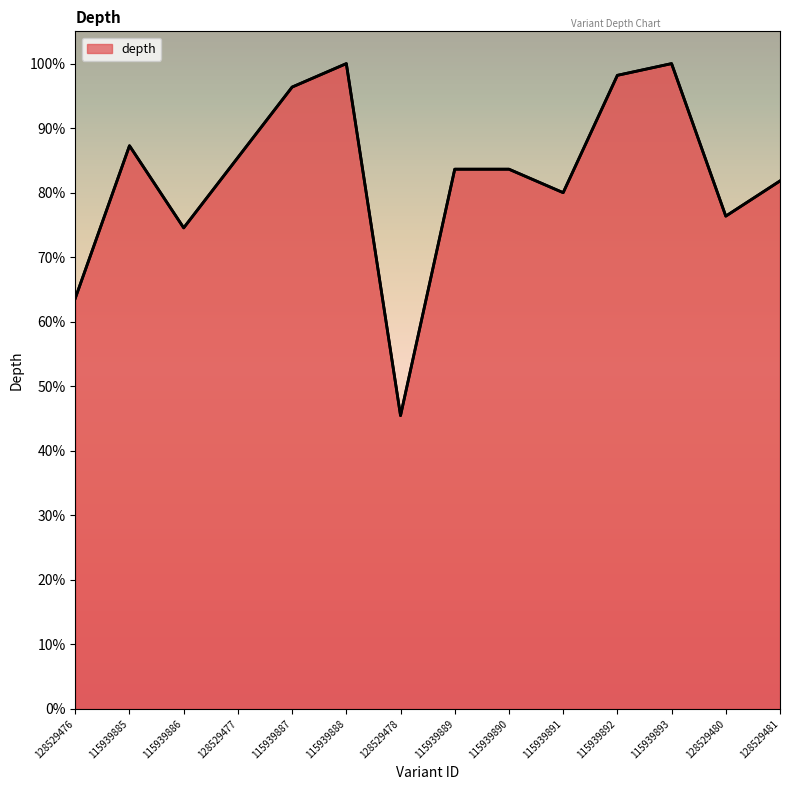

Reading left to right, list all the values displayed in this chart.

128529476=63.6	115939885=87.3	115939886=74.5	128529477=85.5	115939887=96.4	115939888=100.0	128529478=45.5	115939889=83.6	115939890=83.6	115939891=80.0	115939892=98.2	115939893=100.0	128529480=76.4	128529481=81.8